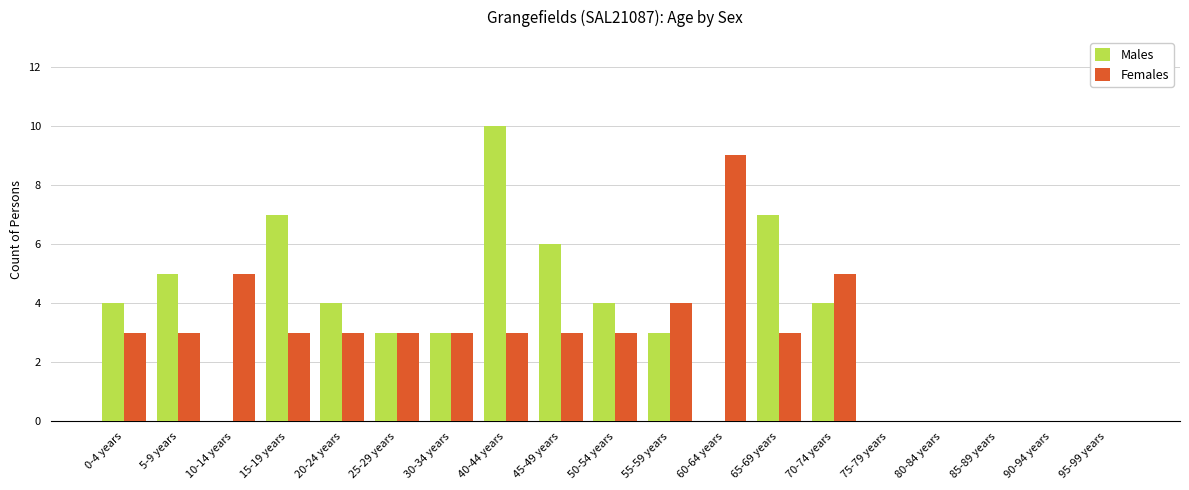

At which label does Males reach its peak?

40-44 years